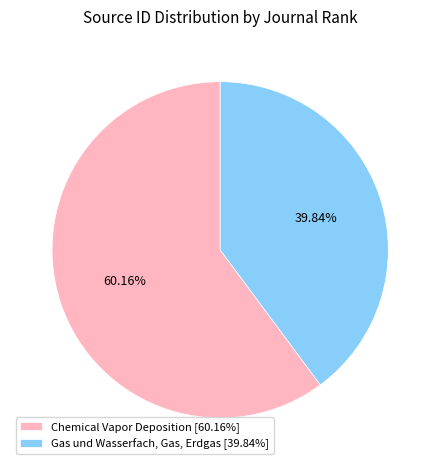

What is the smallest slice in the pie chart?

Gas und Wasserfach, Gas, Erdgas